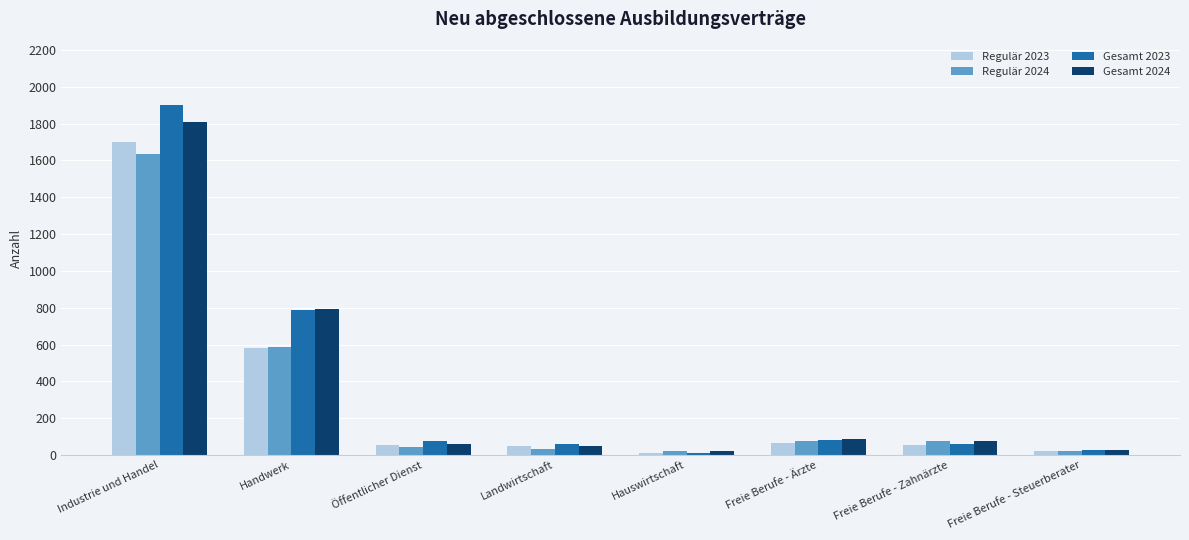

Where does the Regulär 2024 series first go above 75?

Industrie und Handel